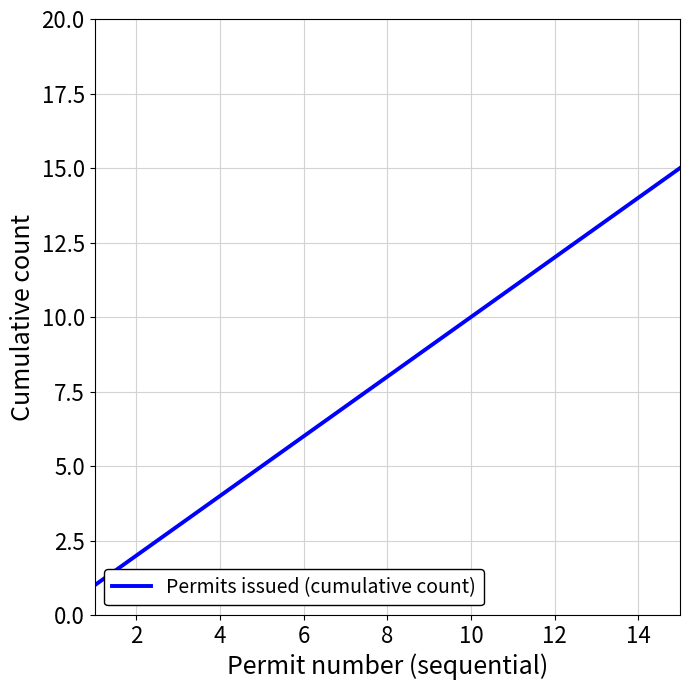

What is the maximum value shown in the chart?

15